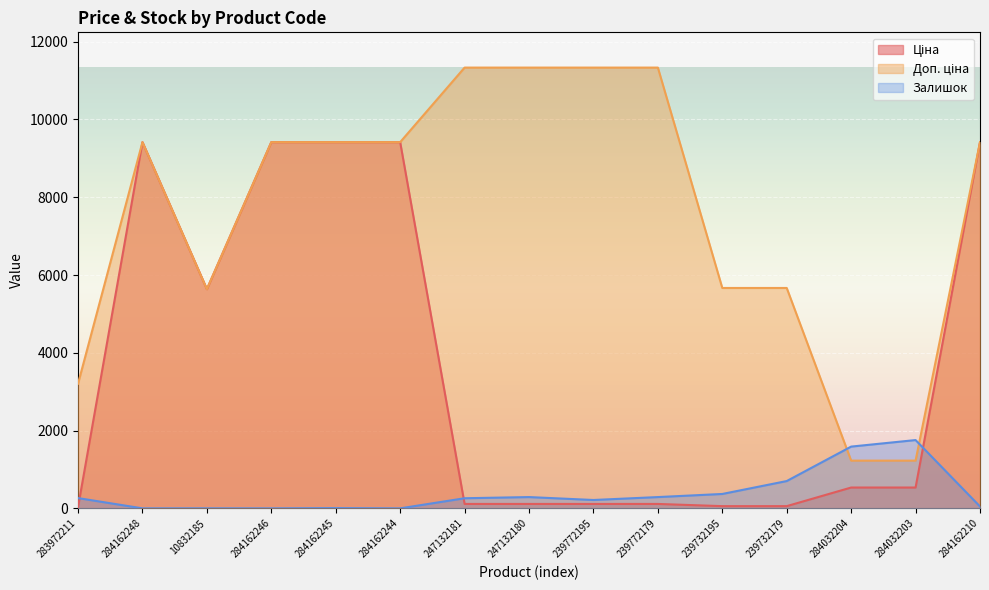

Reading left to right, transcribe all the data shown in this chart.

Ціна: 32.0	9416.9	5636.0	9416.9	9416.9	9416.9	113.3	113.3	113.3	113.3	56.7	56.7	535.4	535.4	9416.9
Доп. ціна: 3205.0	9416.9	5636.0	9416.9	9416.9	9416.9	11334.0	11334.0	11334.0	11334.0	5667.0	5667.0	1227.2	1227.2	9416.9
Залишок: 264.0	0.0	1.0	0.0	7.0	0.0	260.0	290.0	215.0	290.0	370.0	702.0	1588.0	1756.0	48.0